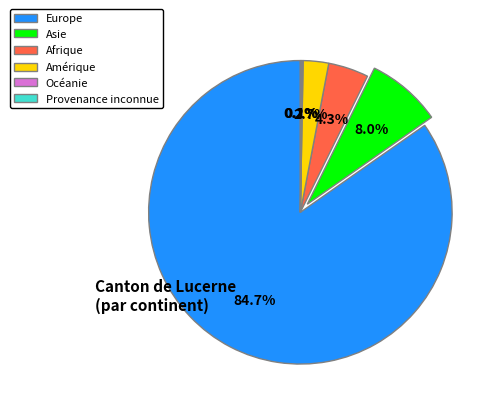

Which category has the biggest portion of the pie?

Europe